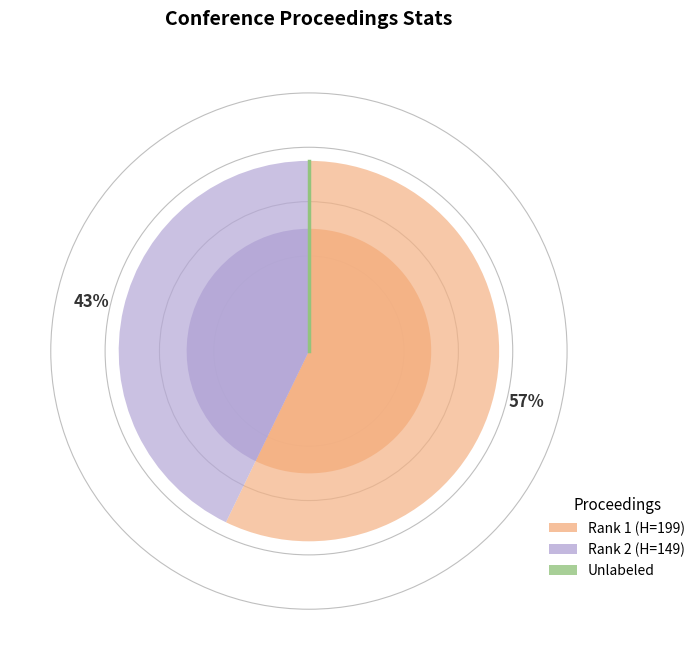

To the nearest percent, what is the combined percentage of −1.00 and −1.25?

100%